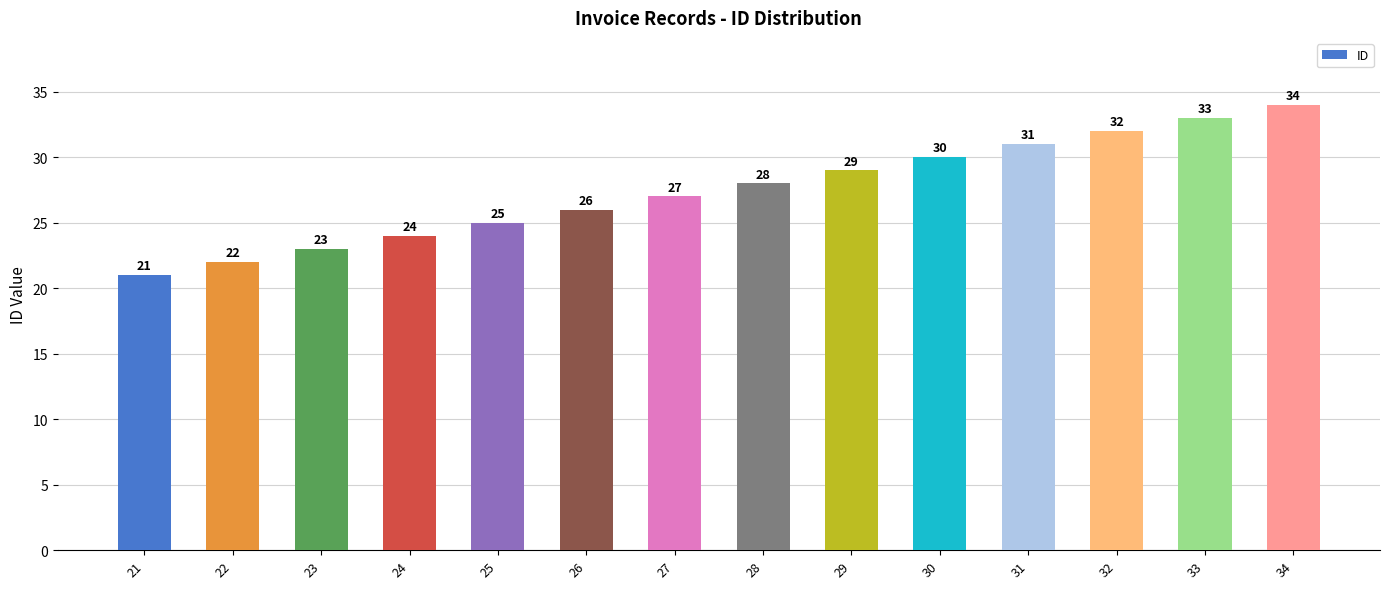

What is the change in value from 24 to 30?

+6